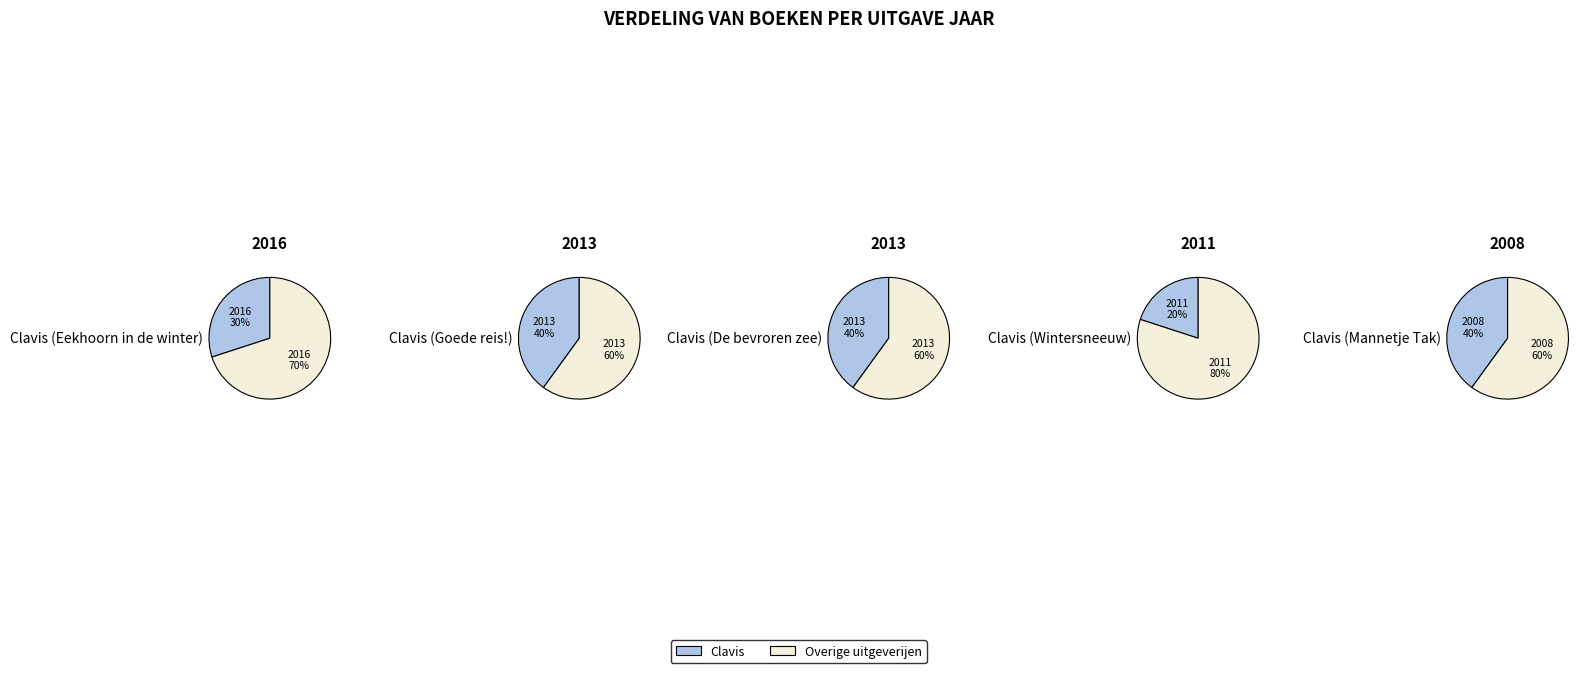

Is the sum of Wintersneeuw and Eekhoorn in de winter greater than half?

No